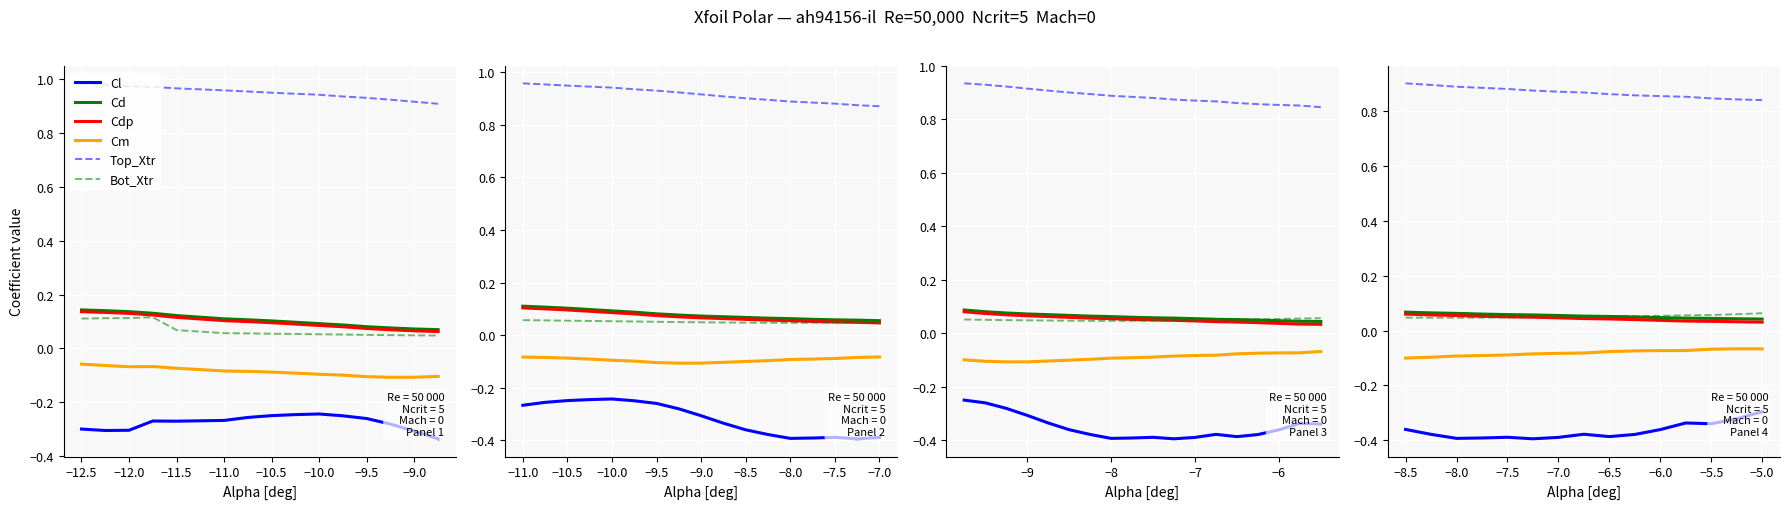

List the series in order of their peak value, highest first.

Top_Xtr, Cd, Cdp, Bot_Xtr, Cm, Cl